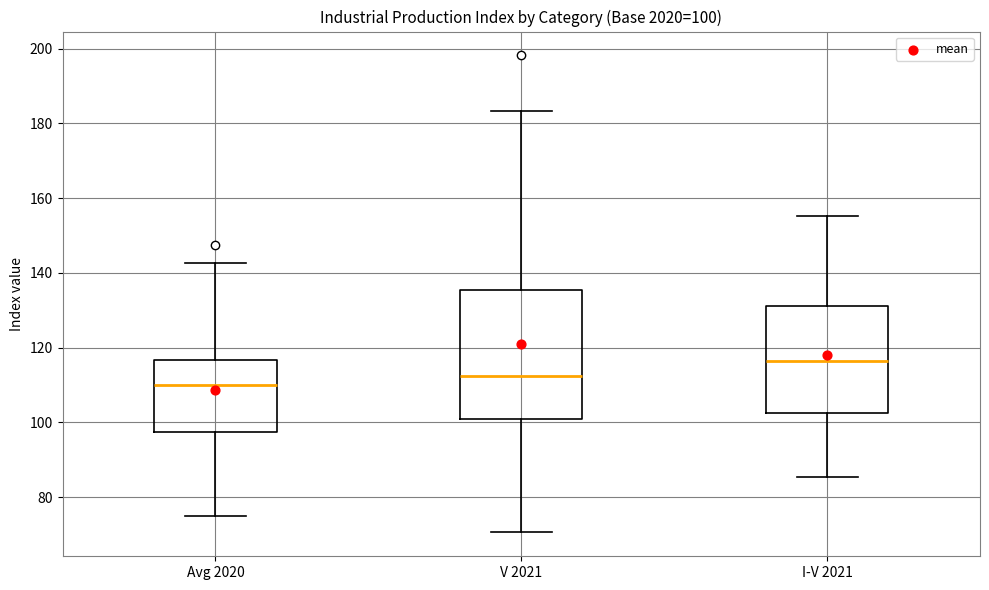

Which box is the tallest, from its lower edge to its upper edge?

V 2021